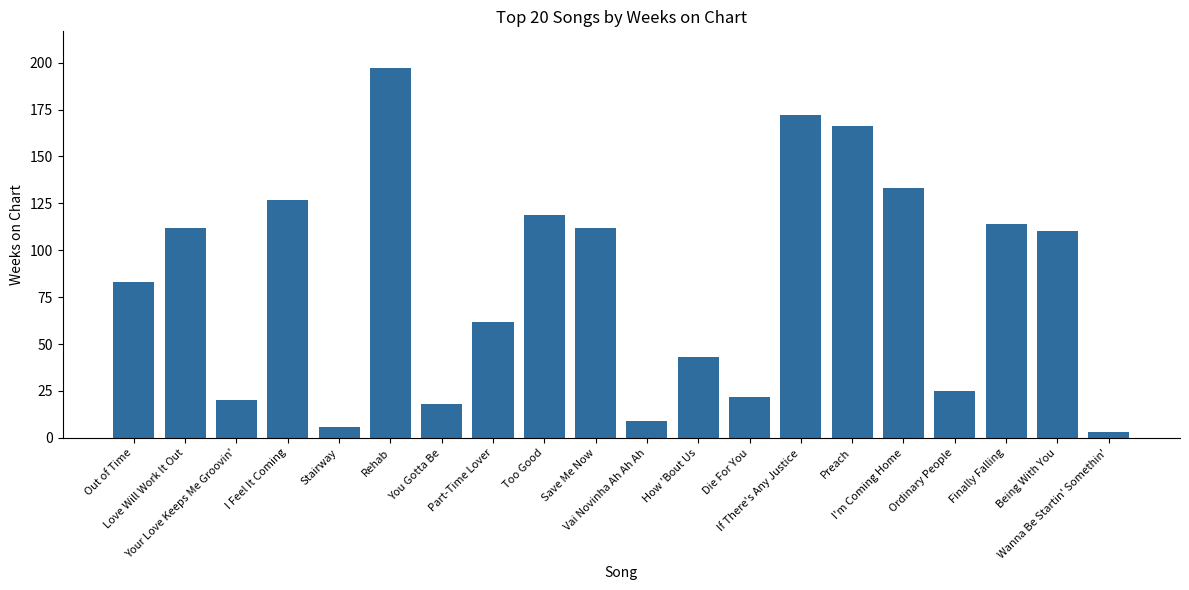

What is the sum of all values?

1653